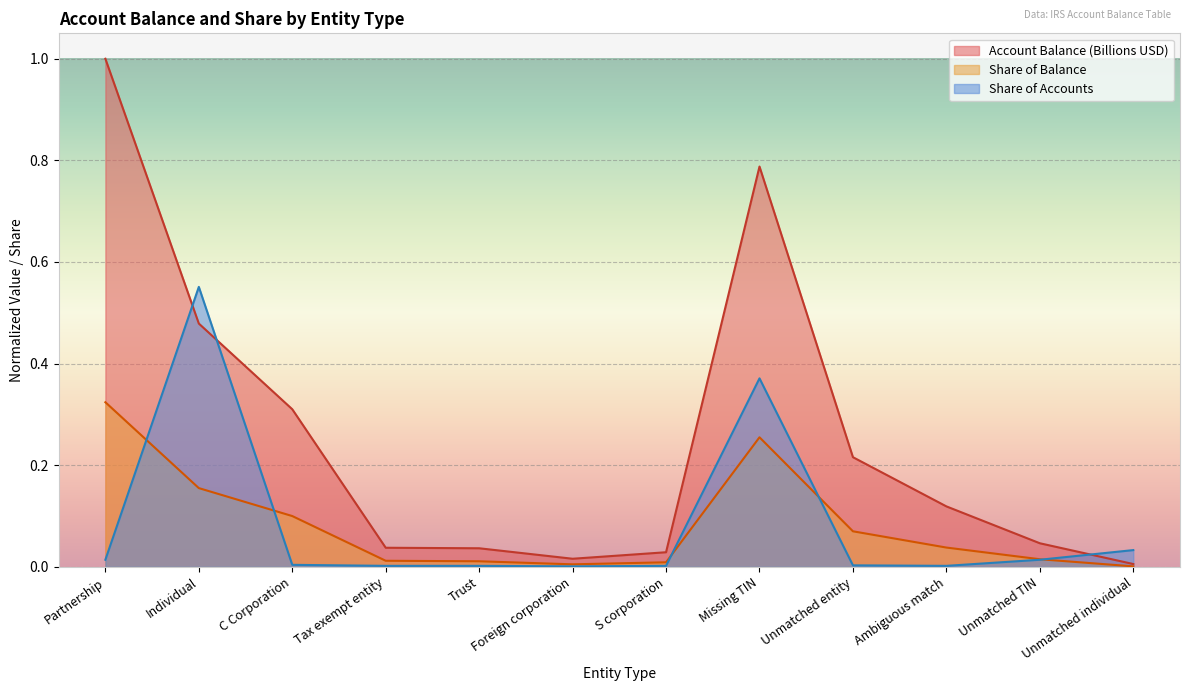

Where is Share of Accounts nearest to the value 0?

Foreign corporation